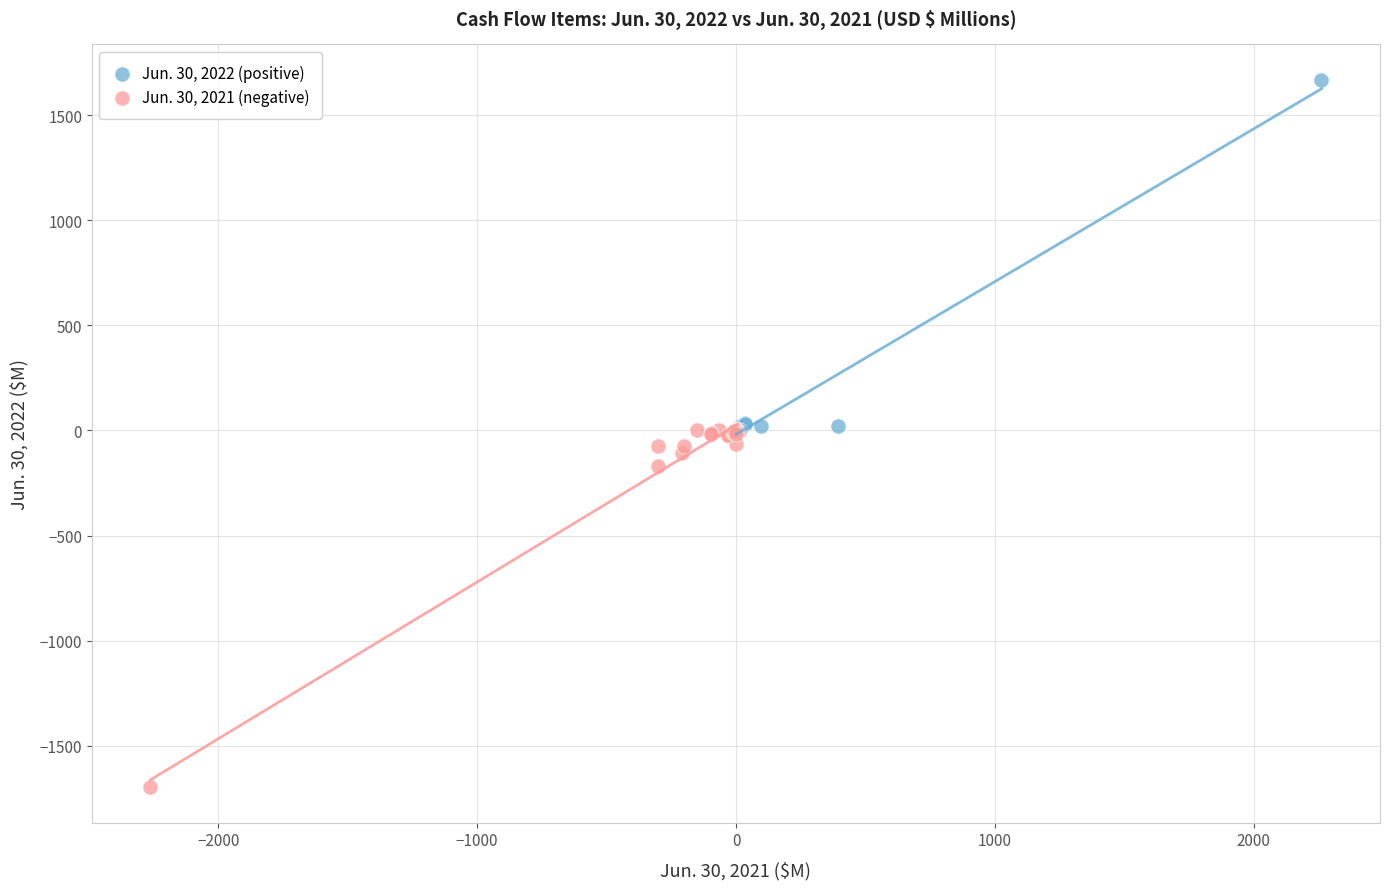

Which series contains the highest Y value?

Jun. 30, 2022 (positive)